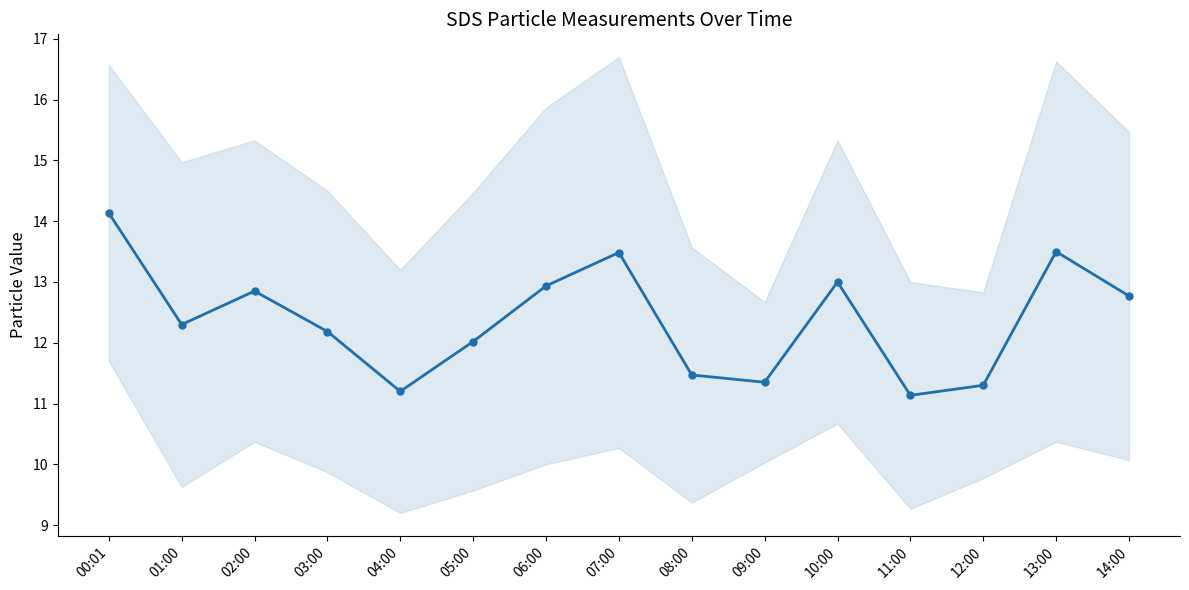

Which has a higher value, 07:00 or 00:01?

00:01